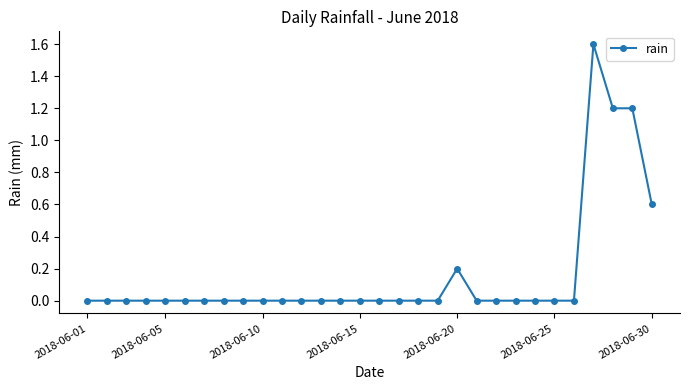

Reading left to right, extract all data points from this chart.

0.0	0.0	0.0	0.0	0.0	0.0	0.0	0.0	0.0	0.0	0.0	0.0	0.0	0.0	0.0	0.0	0.0	0.0	0.0	0.2	0.0	0.0	0.0	0.0	0.0	0.0	1.6	1.2	1.2	0.6